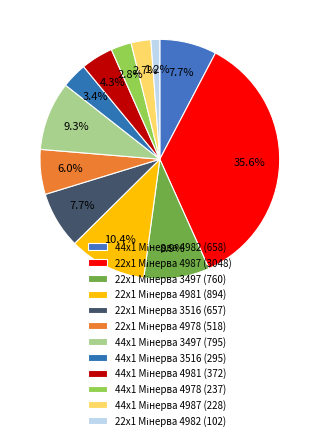

Is there any slice that represents more than half of the pie?

No